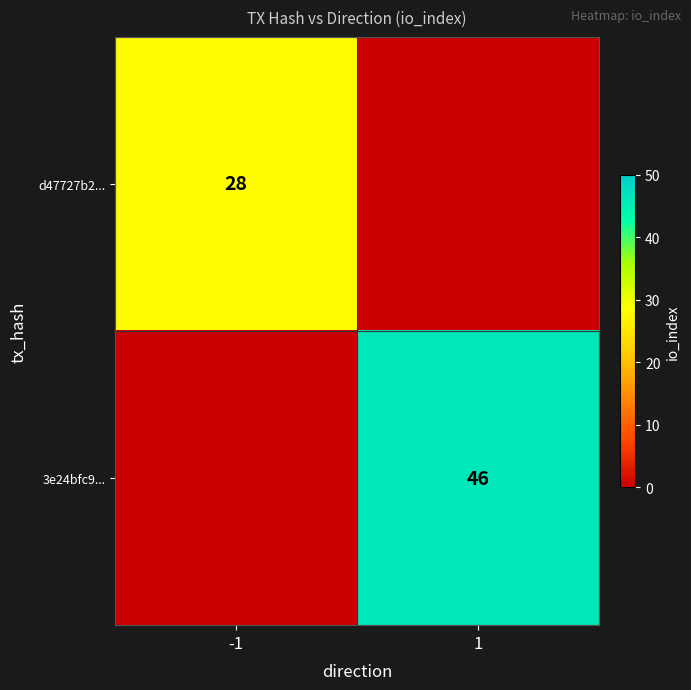

The d47727b2... series shows 28 at -1. True or false?

True